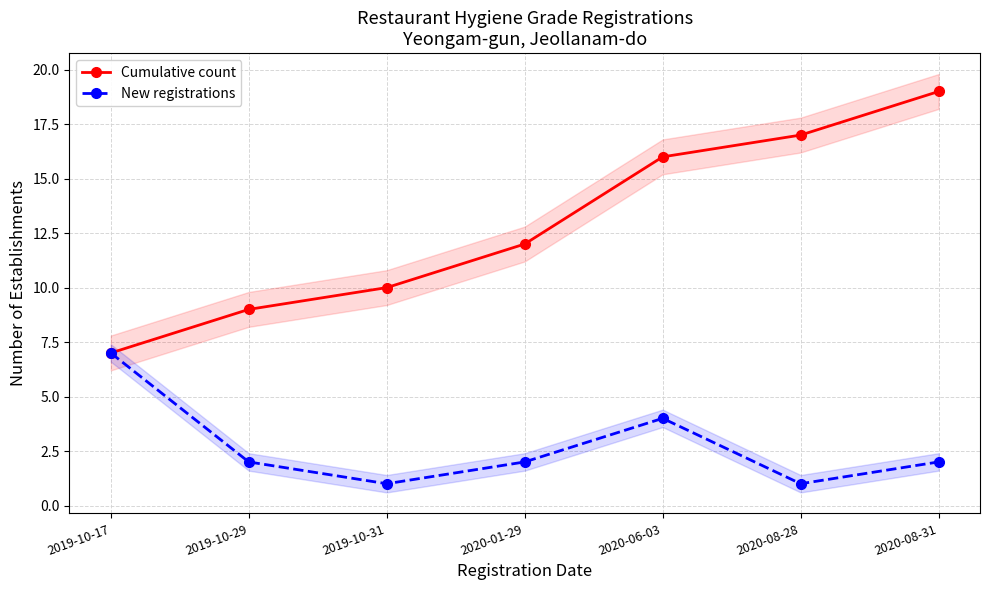

True or false: Cumulative count has a value of 6 at 2020-08-28.

False